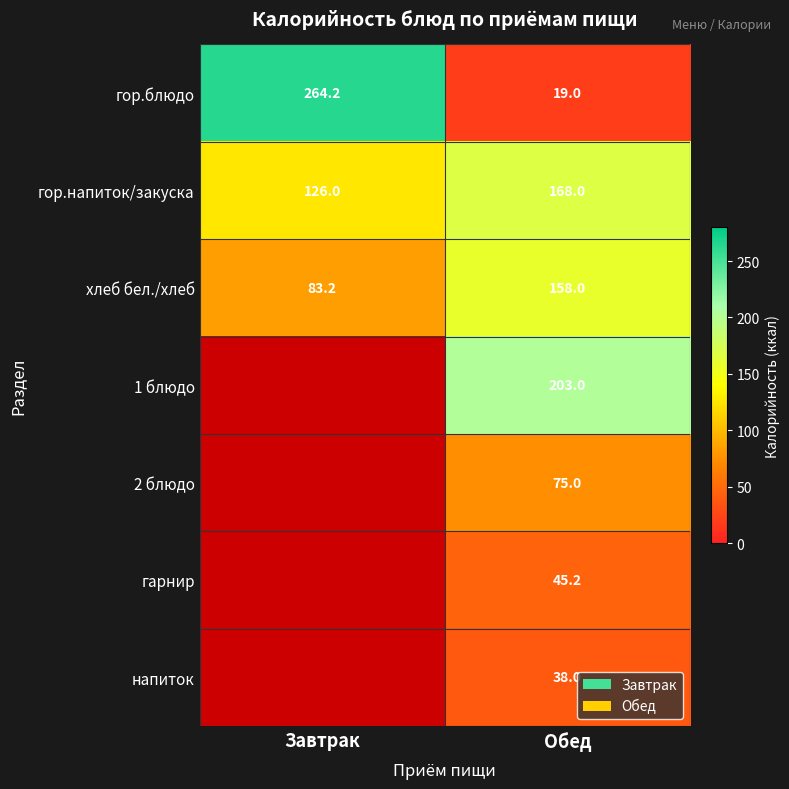

Rank the series at Обед from highest to lowest value.

1 блюдо, гор.напиток/закуска, хлеб бел./хлеб, 2 блюдо, гарнир, напиток, гор.блюдо